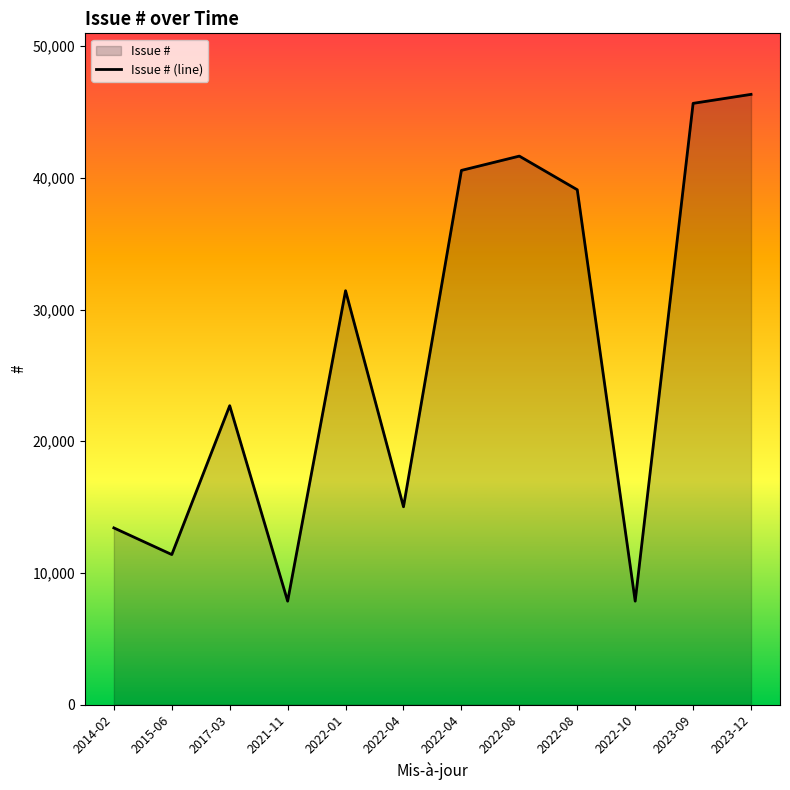

True or false: there are more than 0 points higher than both neighbors.

True